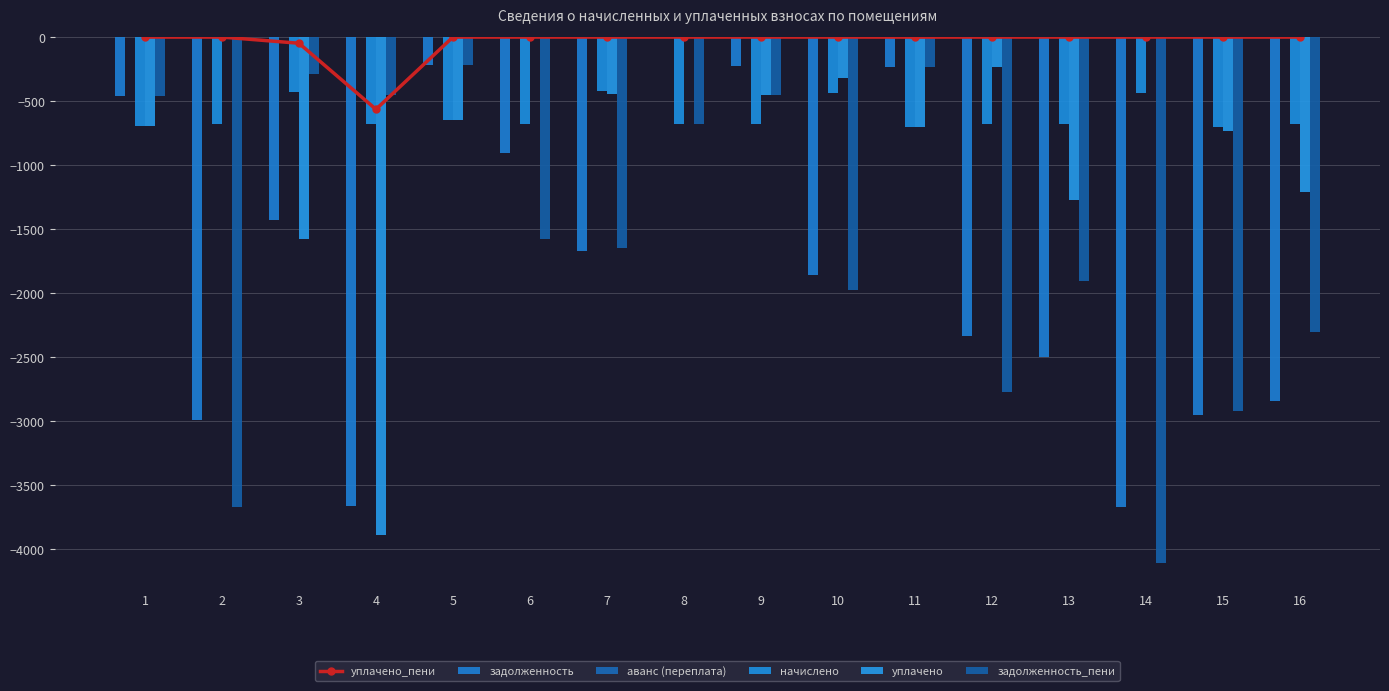

Is the value of уплачено at 14 greater than the value of уплачено_пени at 5?

No